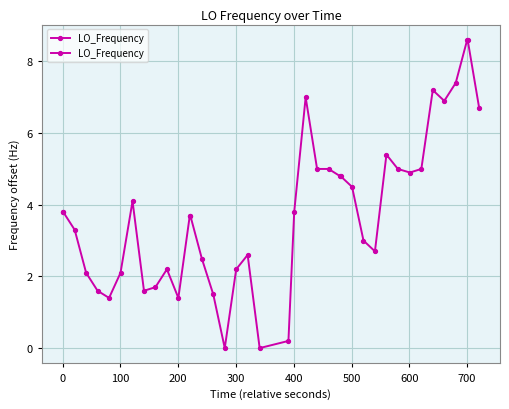

How many lines are shown in the chart?

1